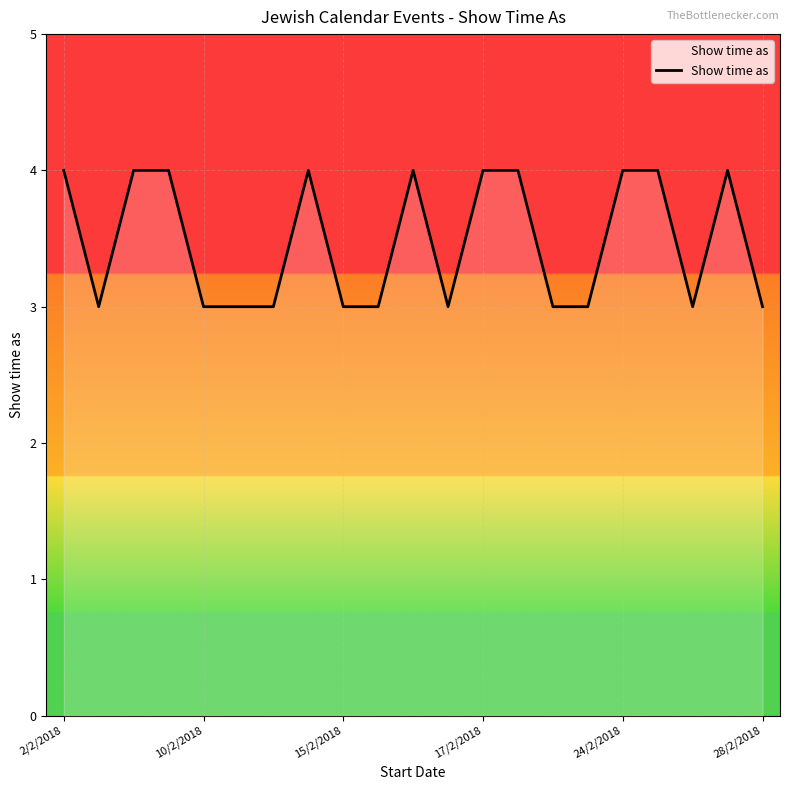

What is the maximum value shown in the chart?

4